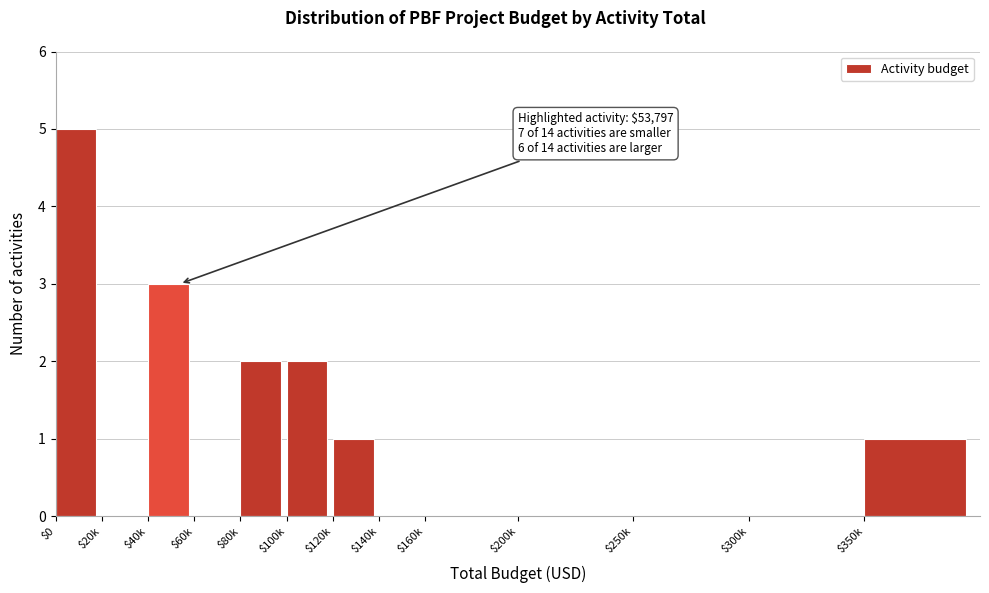

What is the sum of all values?

14